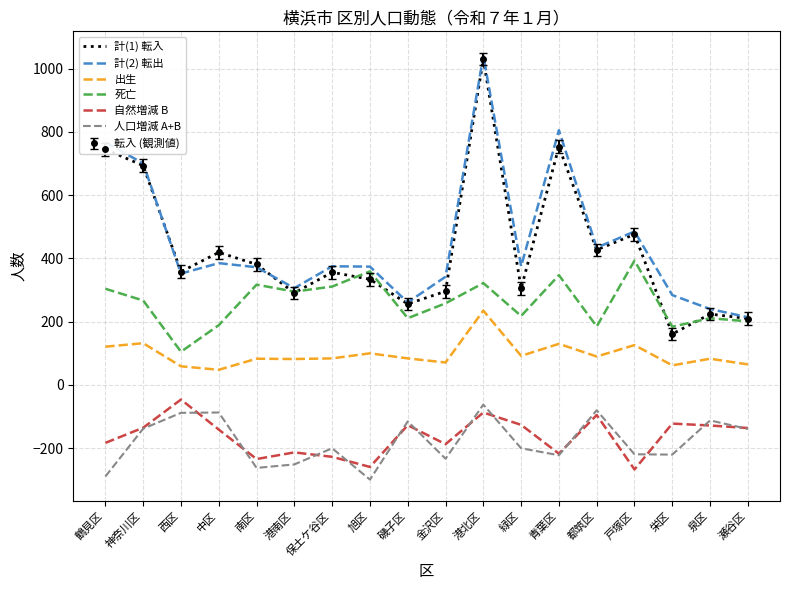

Is it true that 人口増減 A+B equals -289 at 鶴見区?

True